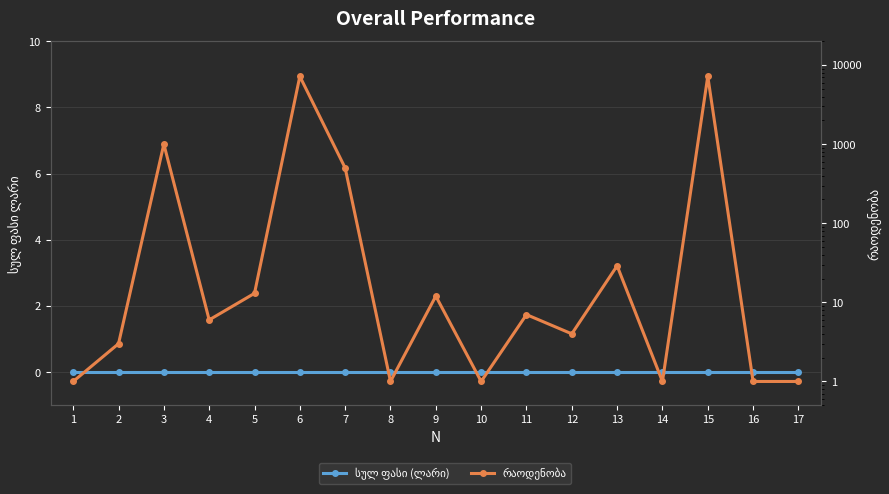

Which series has the widest spread of values?

რაოდენობა